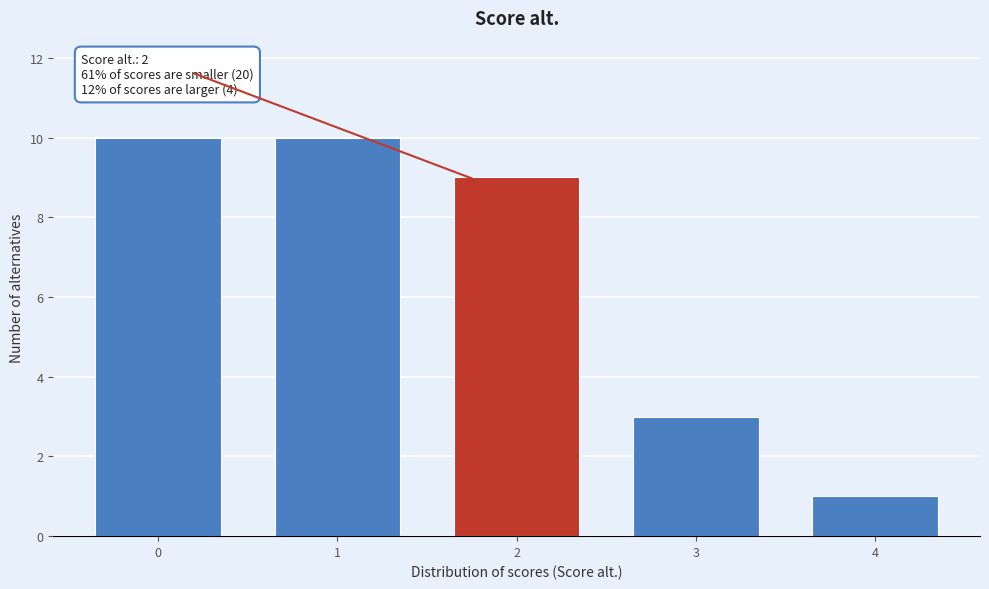

Reading left to right, what are all the values shown in this chart?

10	10	9	3	1